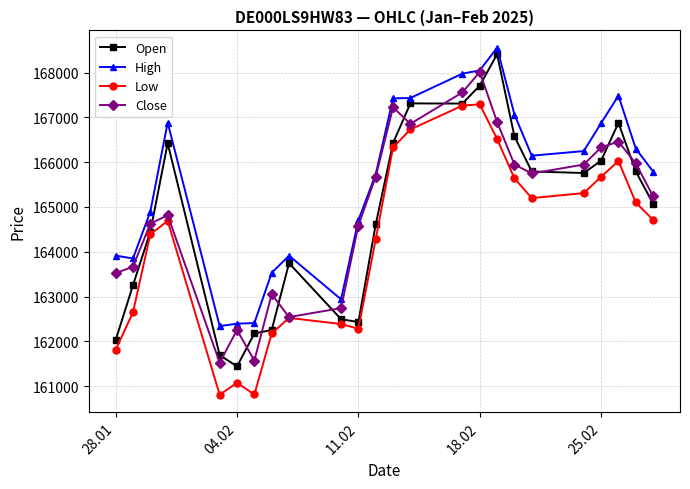

Count the number of categories in the chart.

24